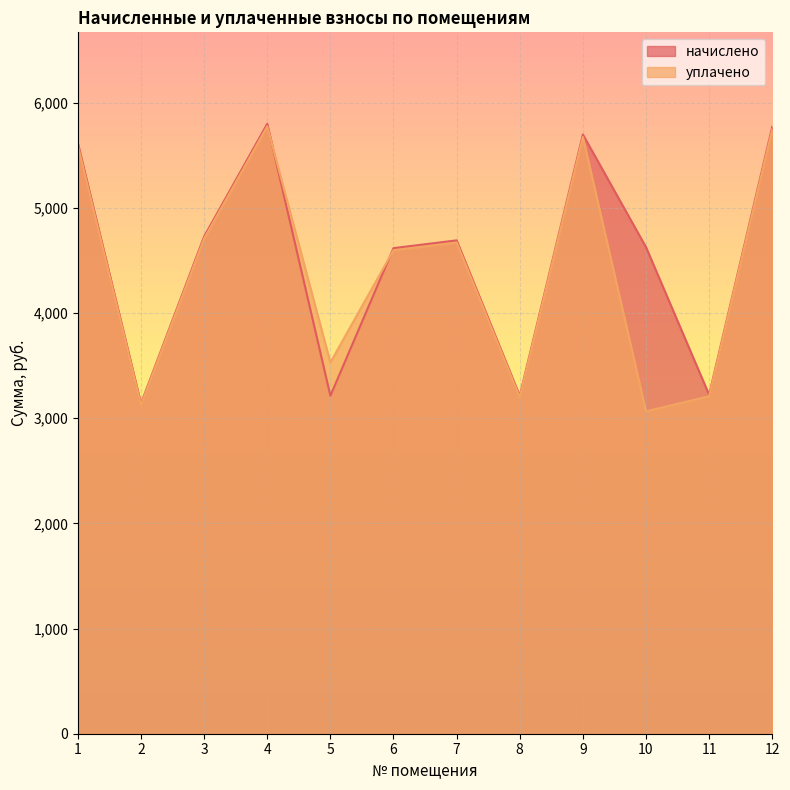

Between which two adjacent categories do начислено and уплачено first intersect?

4 and 5